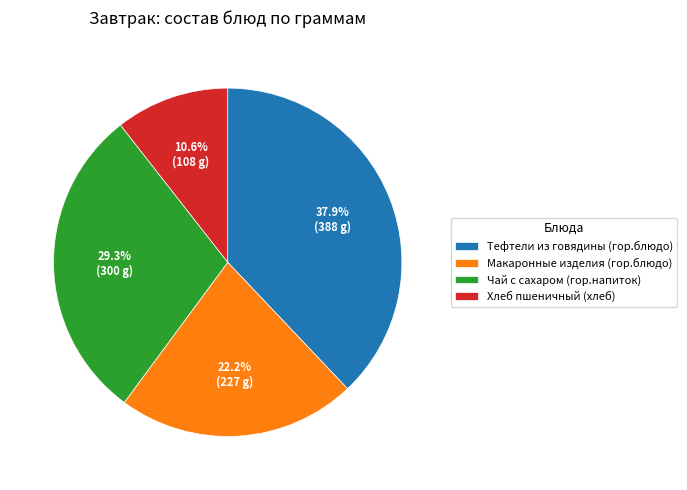

Combined, what portion of the pie is Хлеб пшеничный (хлеб) and Чай с сахаром (гор.напиток)?

39.9%